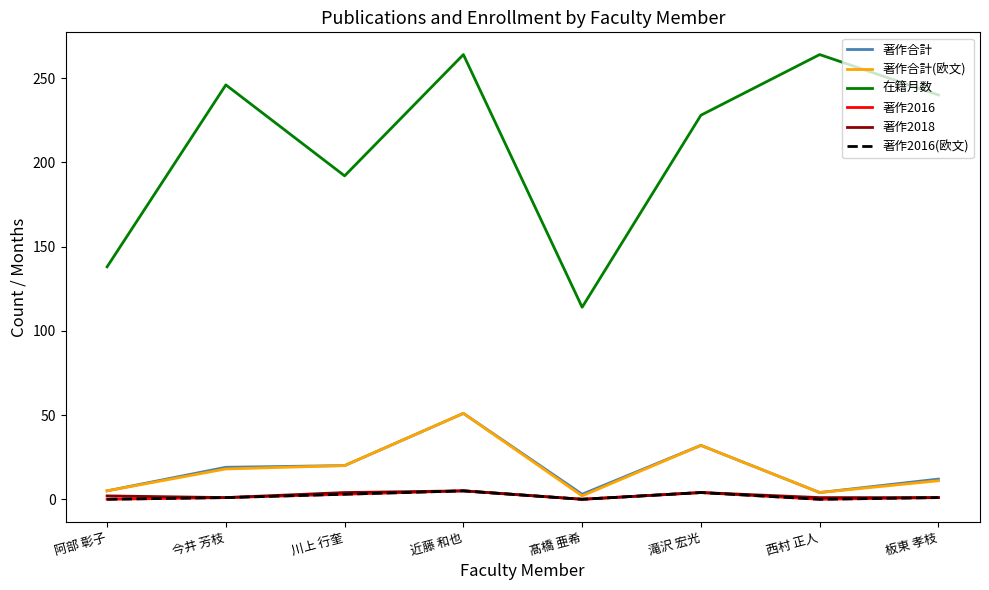

What is the sum of the 著作合計(欧文) values at 髙橋 亜希 and 近藤 和也?

53